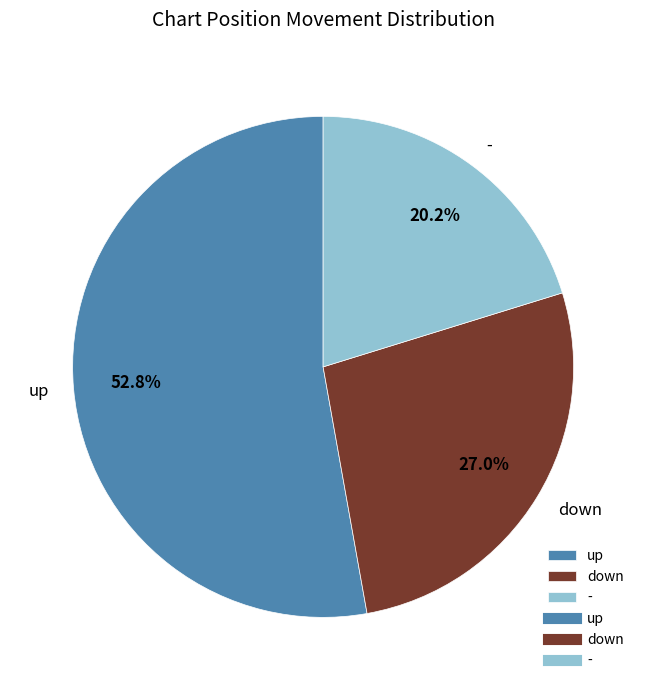

Rank the categories by value from highest to lowest.

up, down, -